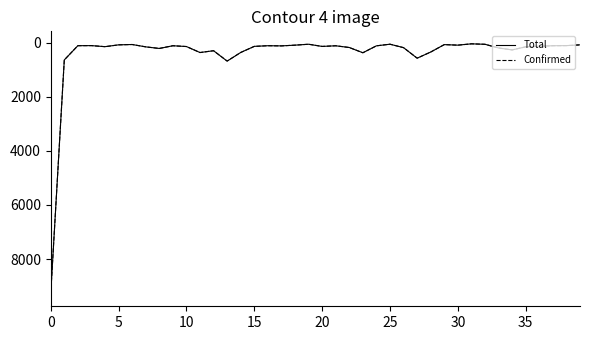

Which series has the widest spread of values?

Total